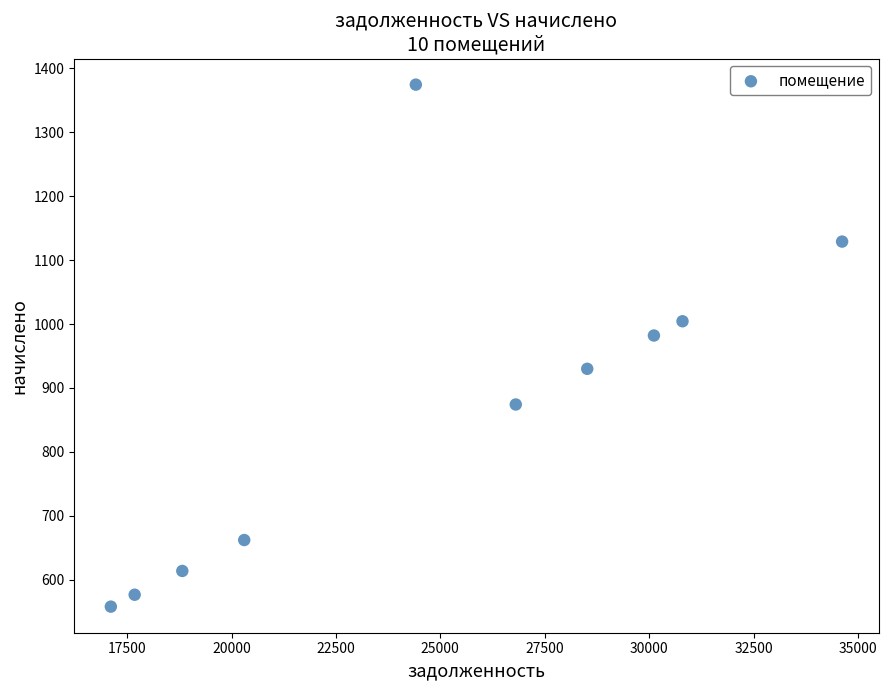

What is the average X value?

24919.3